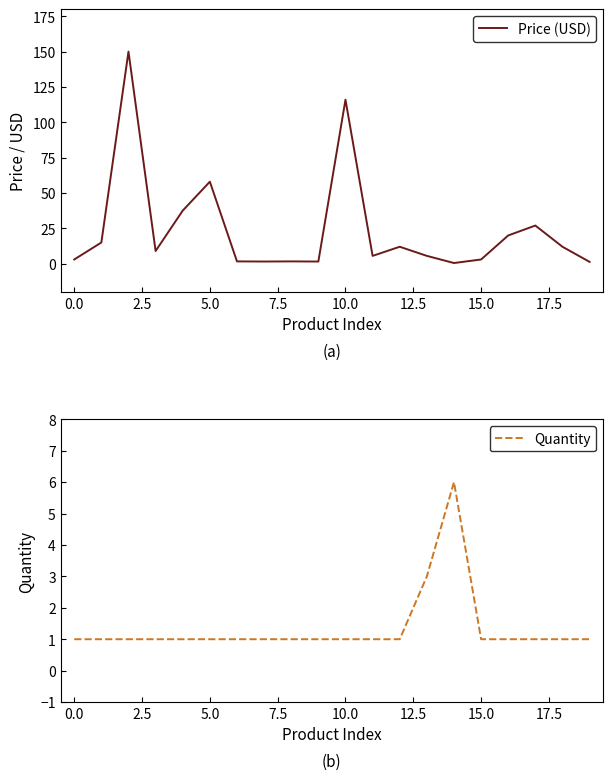

Which category has the highest value in the Quantity series?

14